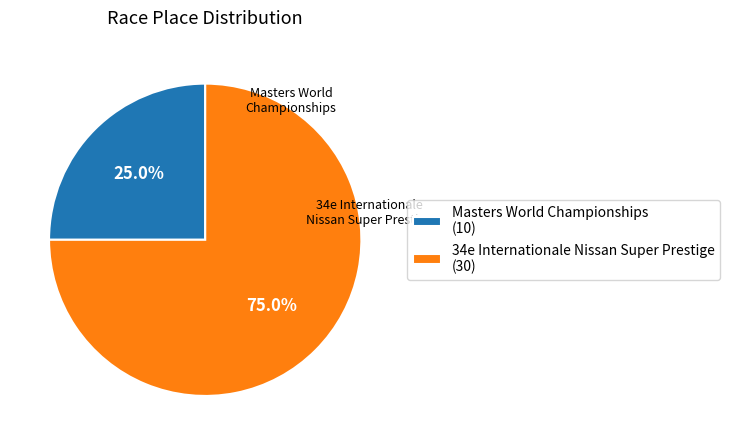

Which has a higher value, Masters World Championships or 34e Internationale Nissan Super Prestige?

34e Internationale Nissan Super Prestige